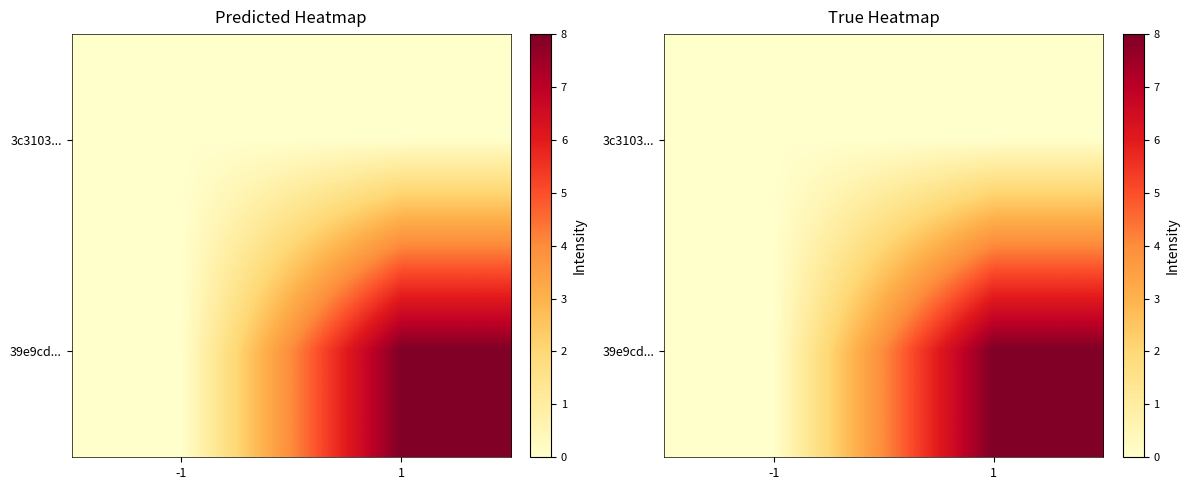

Rank the series at -1 from lowest to highest value.

3c3103..., 39e9cd...